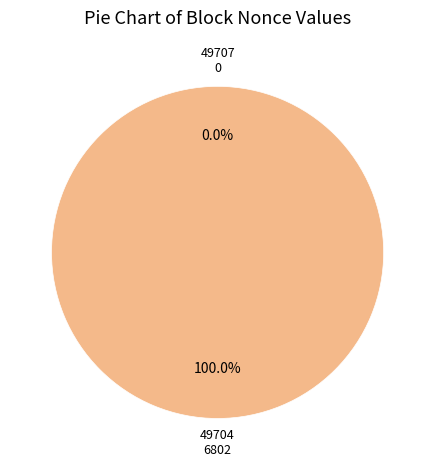

How many slices are in this pie chart?

2